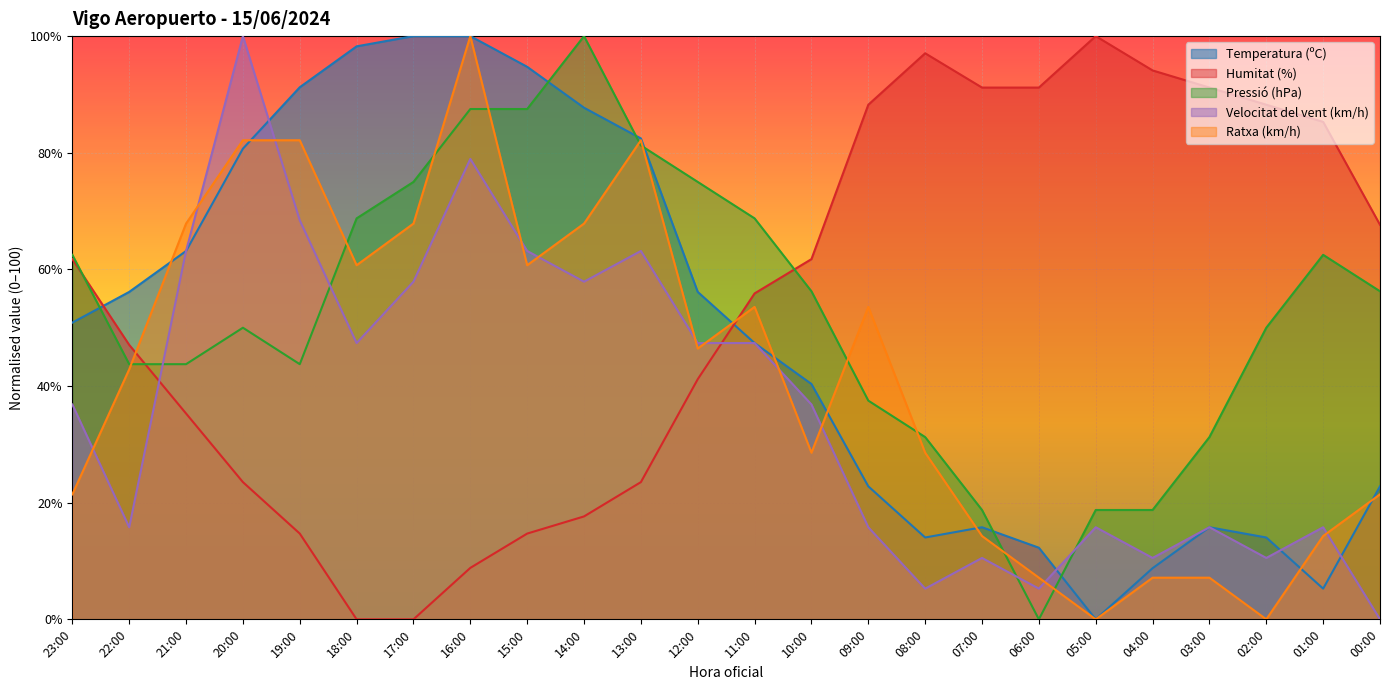

What is the spread (max minus min) of values at 04:00?

87.0